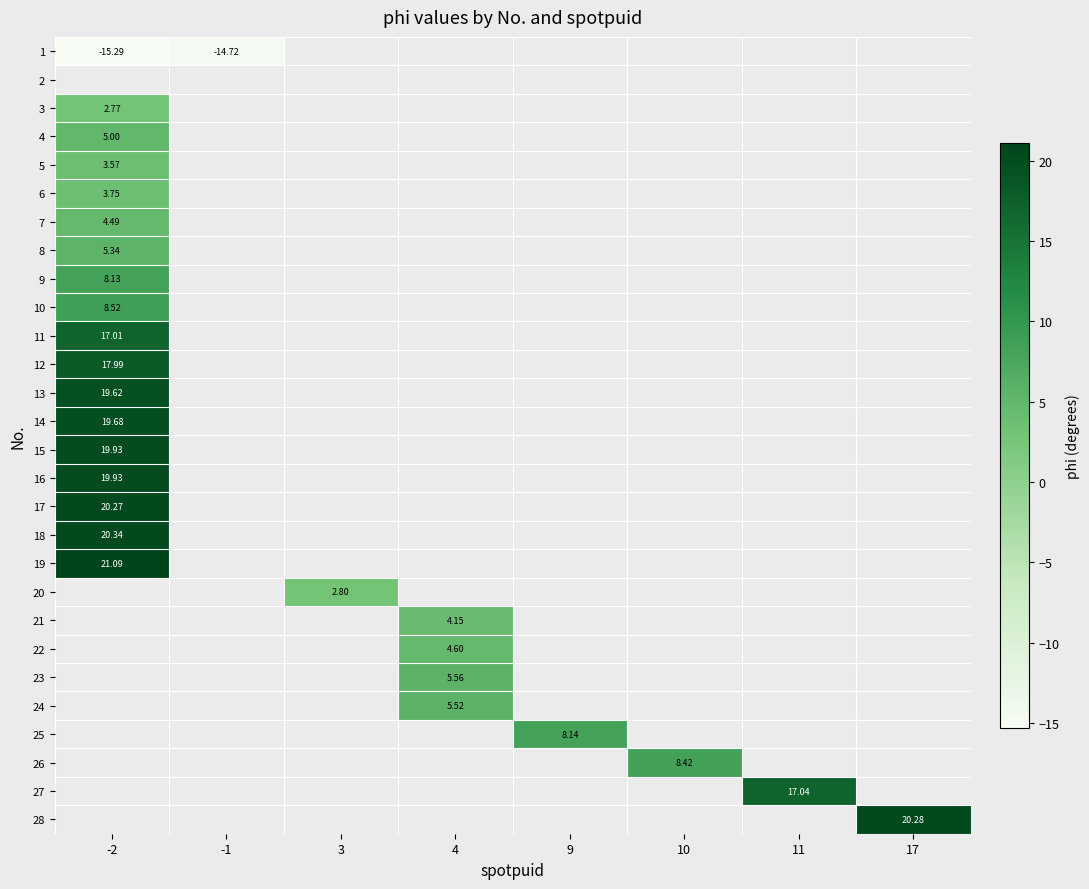

Which series has the largest range (max minus min)?

1